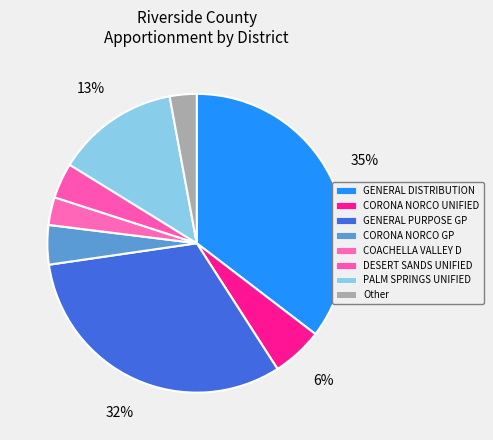

Between CORONA NORCO GP and DESERT SANDS UNIFIED, which is larger?

CORONA NORCO GP